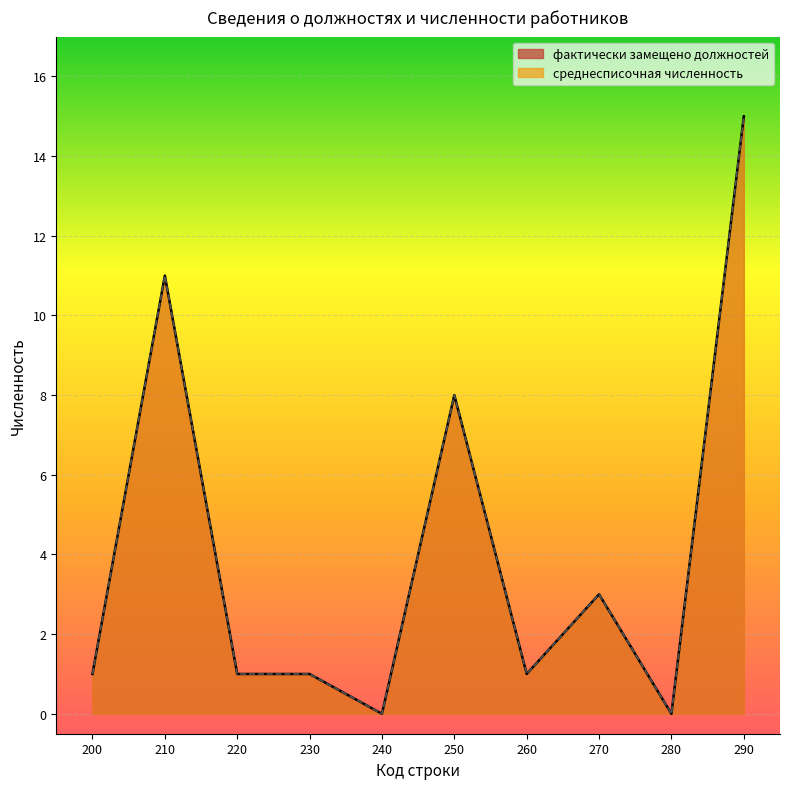

What is the value of the среднесписочная численность point at the 2nd from the left?

11